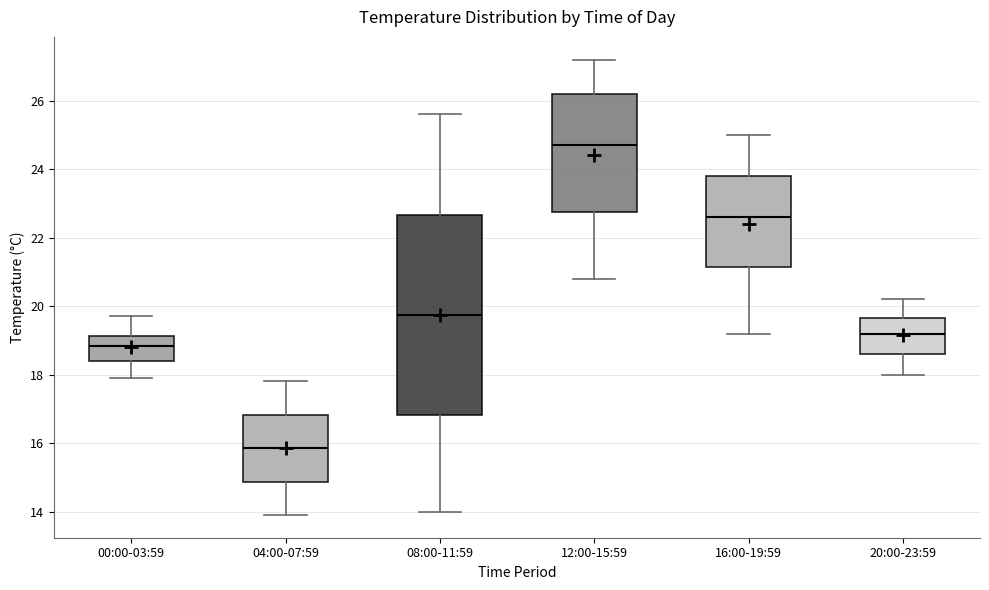

Where does the lower whisker of the box for 08:00-11:59 end on the y-axis? The values are not printed on the chart, so give them approximately, as read against the axis.

14.0